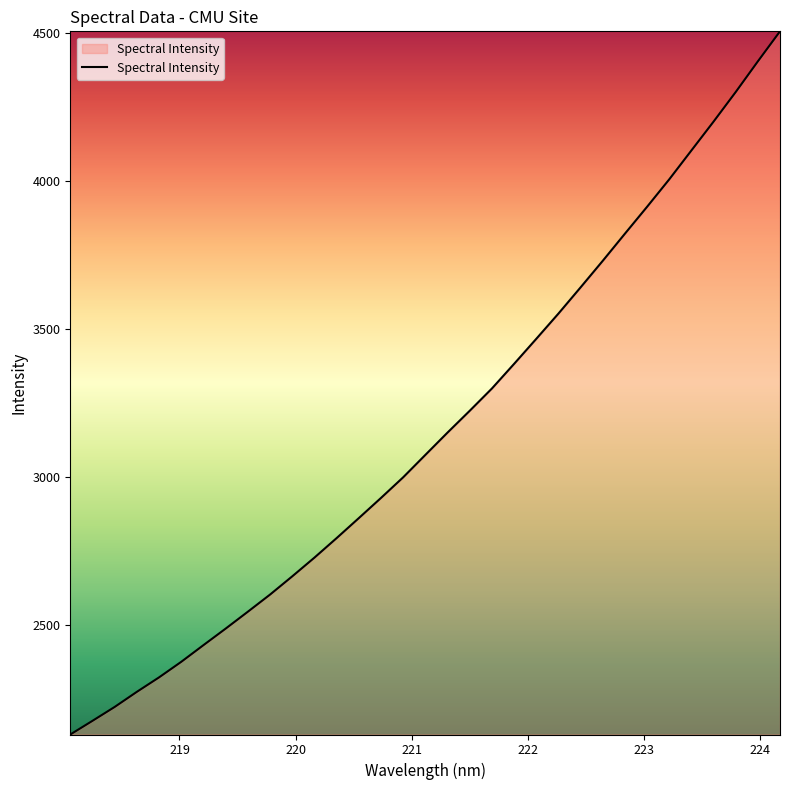

What is the greatest value displayed?

4504.2